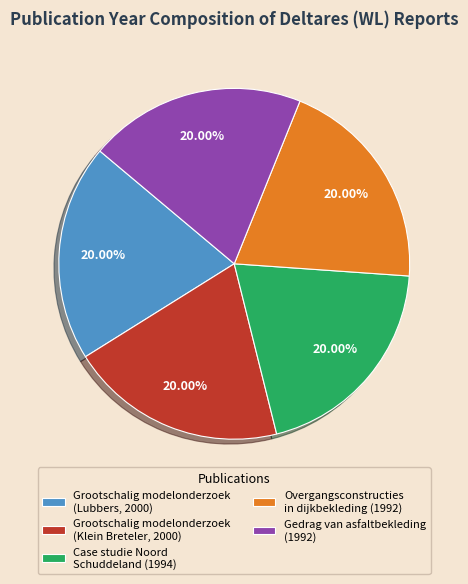

How many slices are in this pie chart?

5